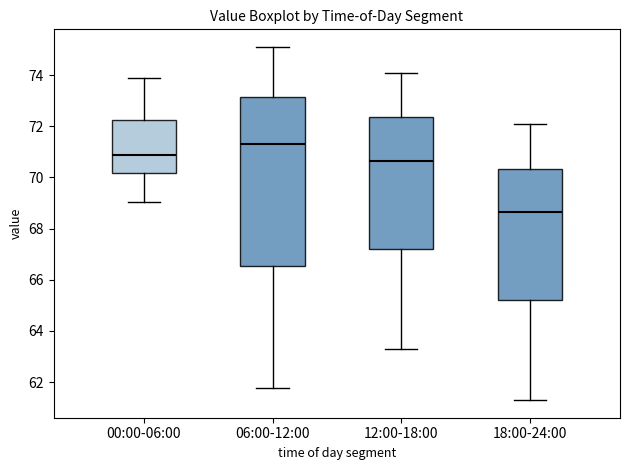

Which box is the tallest, from its lower edge to its upper edge?

06:00-12:00